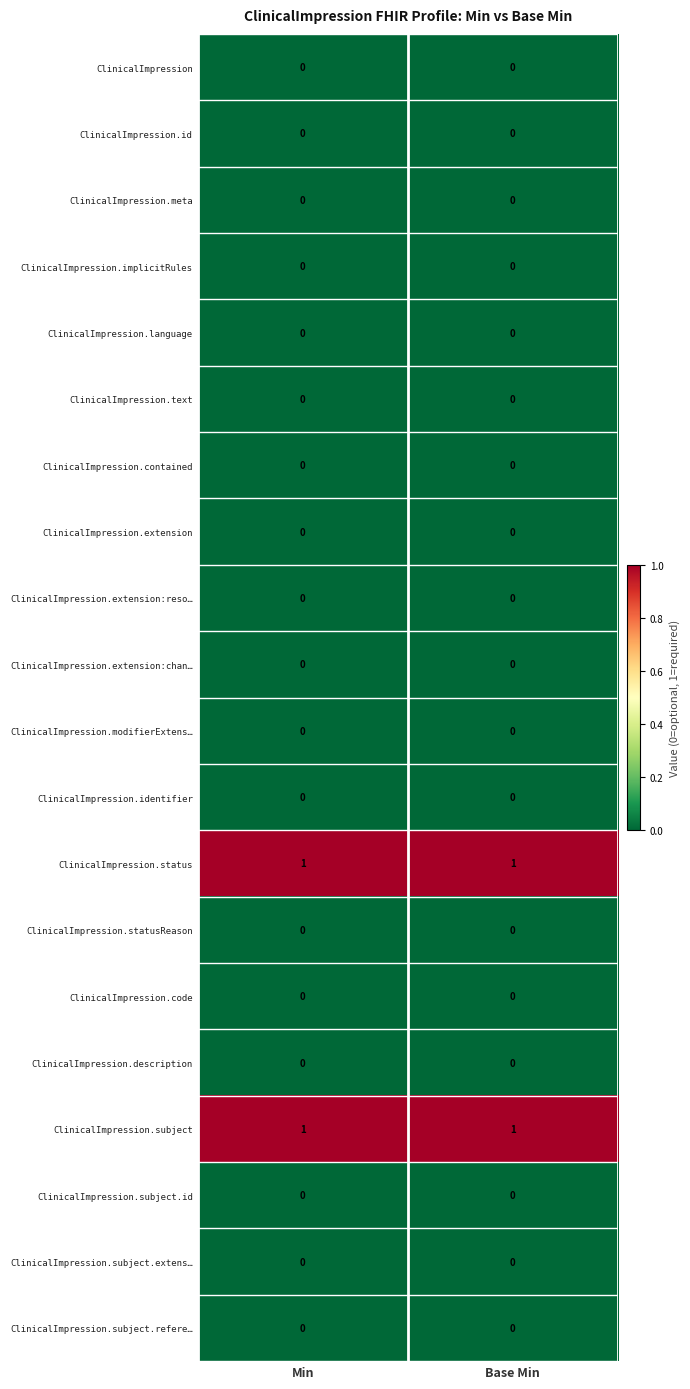

Is it true that ClinicalImpression.extension:chan… equals 0 at Base Min?

True